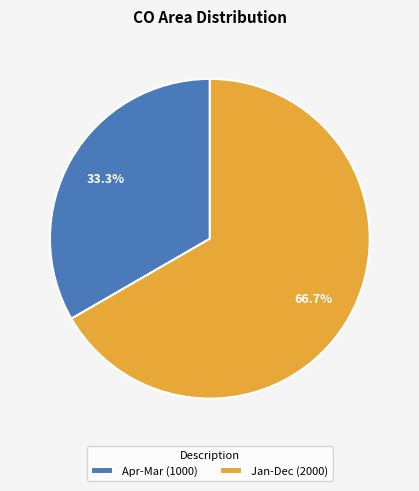

What percentage is the Apr-Mar slice, to the nearest percent?

33%